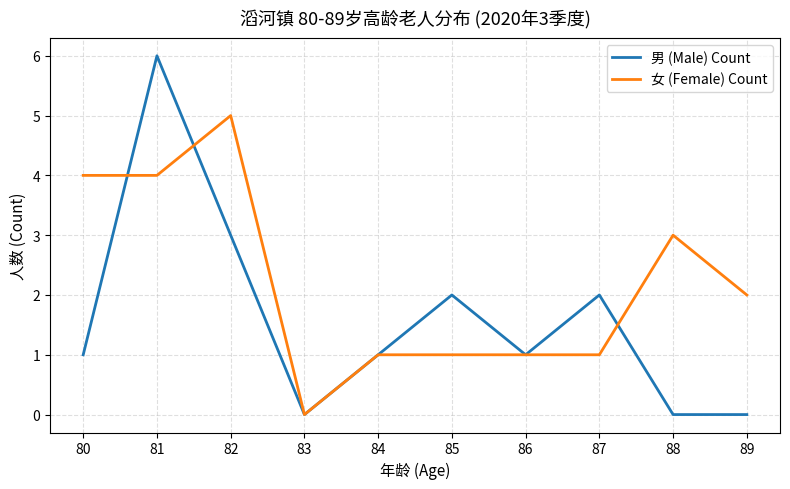

At which label does 女 (Female) Count reach its peak?

82